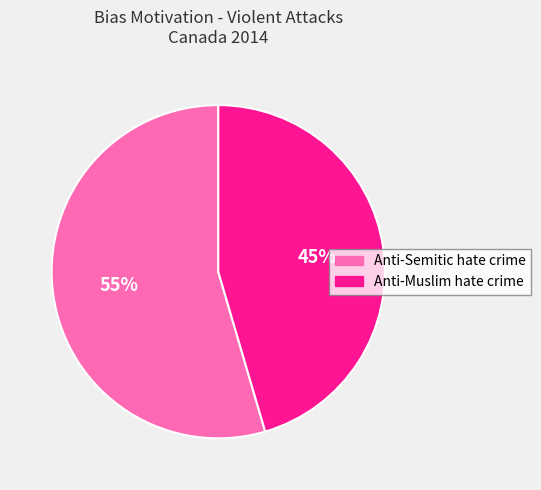

Does Anti-Semitic hate crime account for over 50% of the chart?

Yes